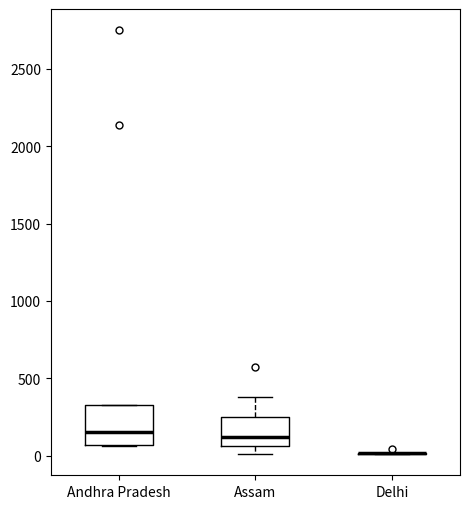

Where does the median line of the box for Assam sit on the y-axis? The values are not printed on the chart, so give them approximately, as read against the axis.

100